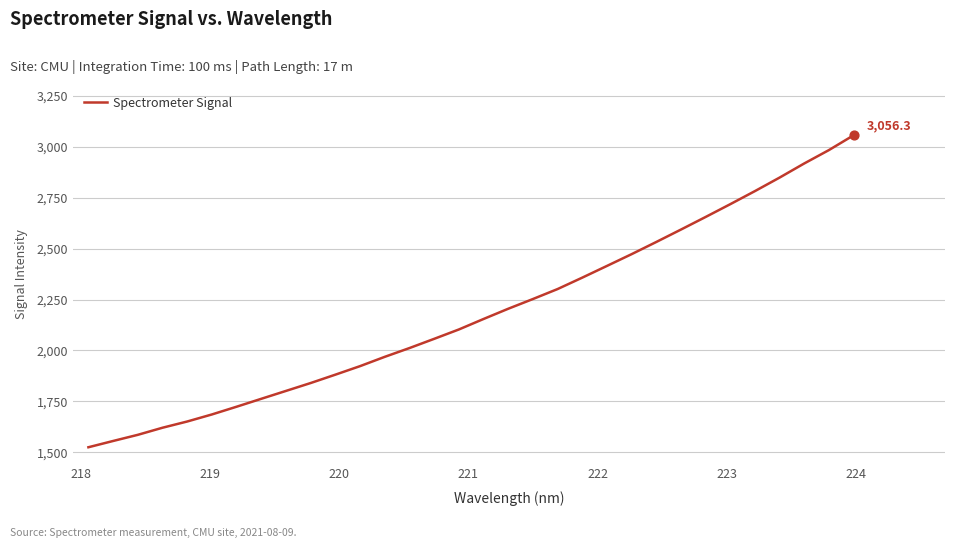

What is the difference between the maximum and minimum values?

1531.7